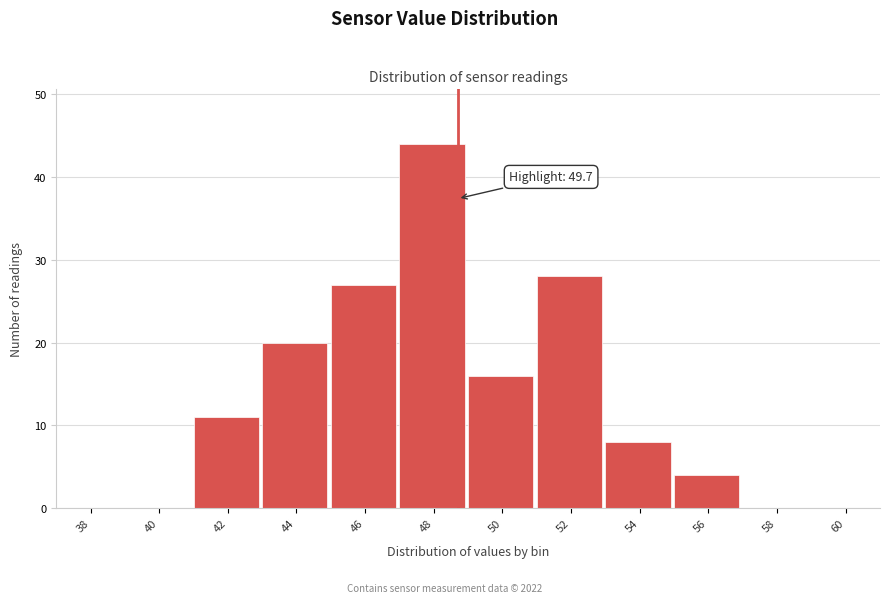

Reading left to right, transcribe all the data shown in this chart.

38=0	40=0	42=11	44=20	46=27	48=44	50=16	52=28	54=8	56=4	58=0	60=0